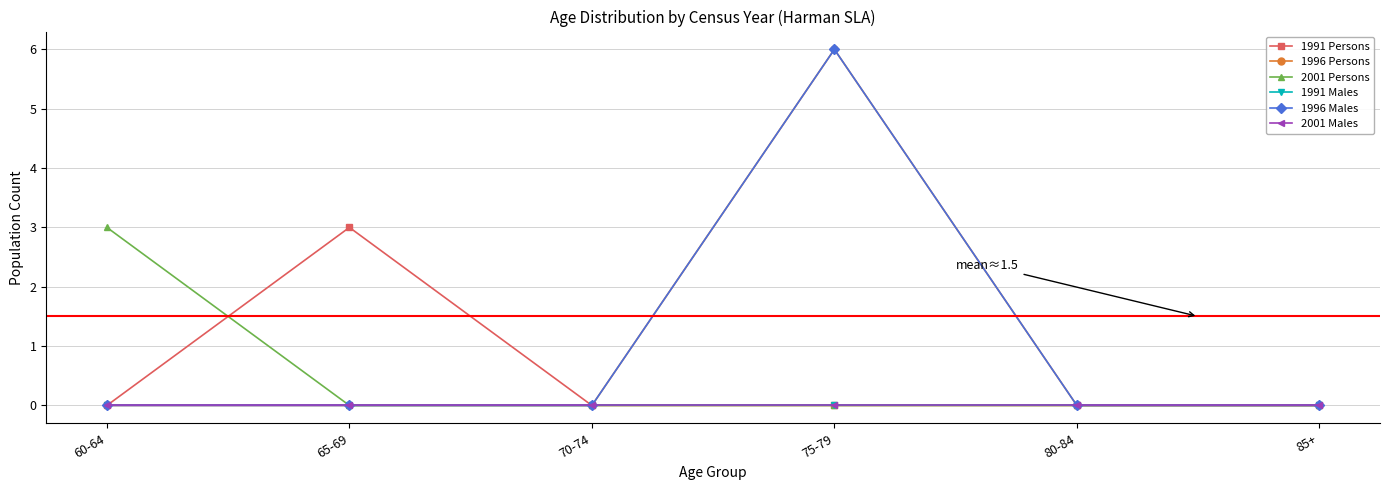

Reading left to right, list all the values displayed in this chart.

1991 Persons: 0	3	0	0	0	0
1996 Persons: 0	0	0	6	0	0
2001 Persons: 3	0	0	0	0	0
1991 Males: 0	0	0	0	0	0
1996 Males: 0	0	0	6	0	0
2001 Males: 0	0	0	0	0	0